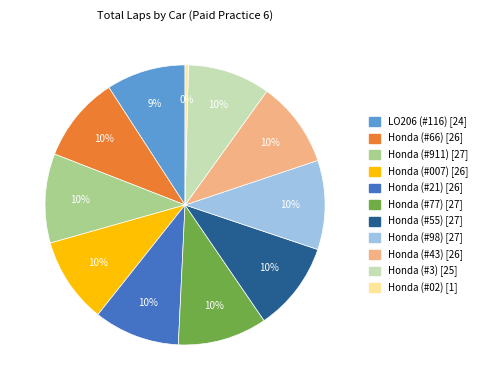

Does any single category account for the majority?

No